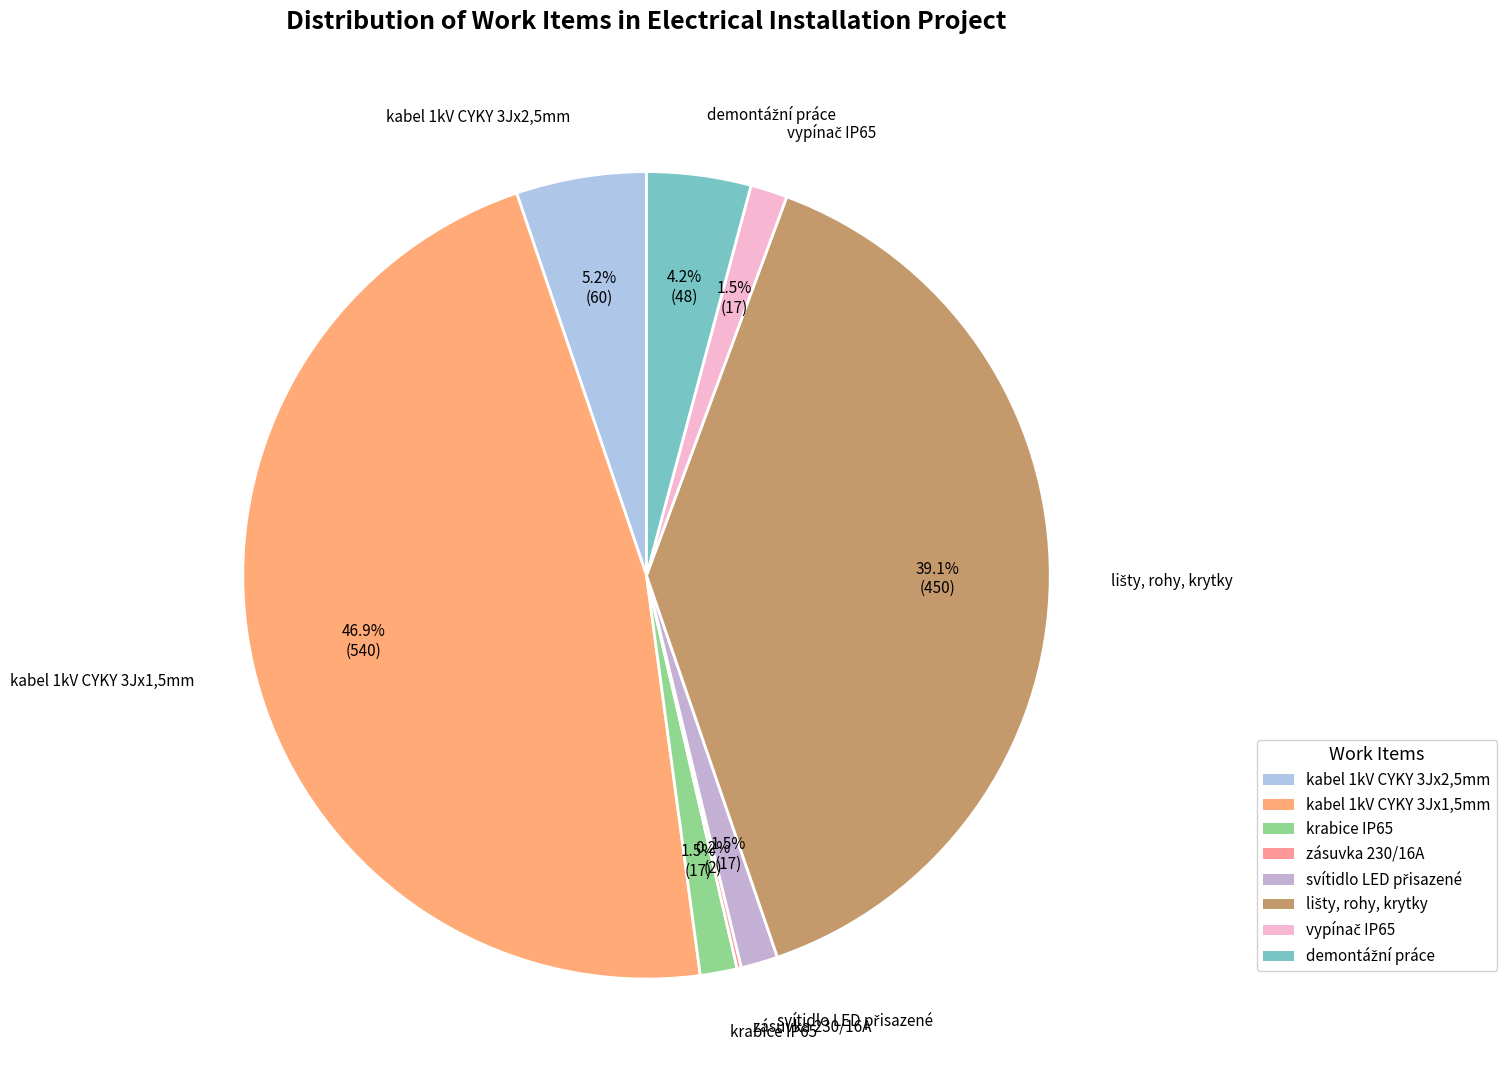

Is there any slice that represents more than half of the pie?

No